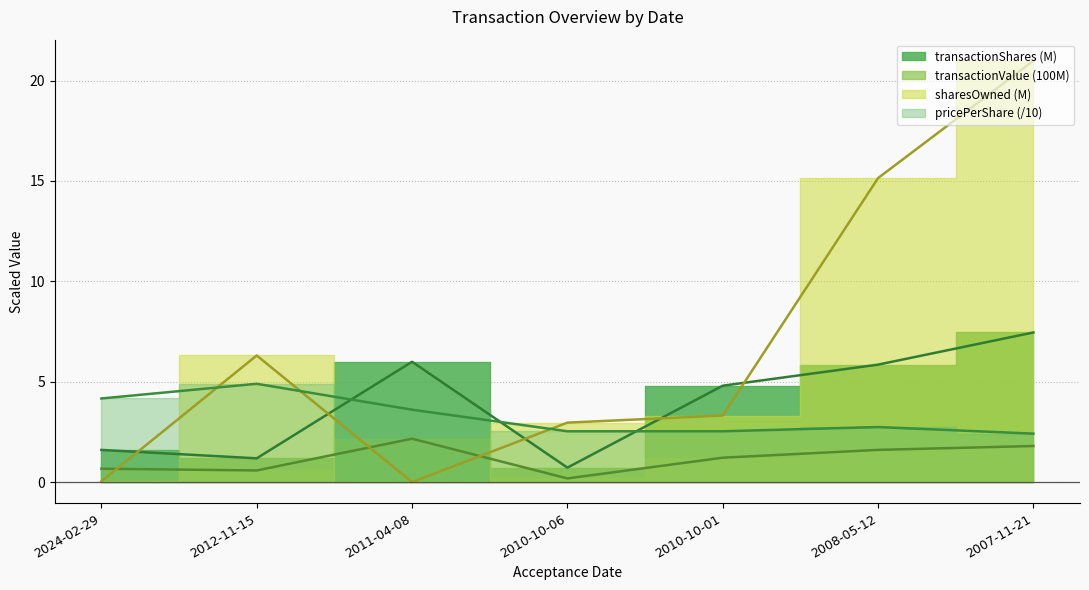

At which label is transactionPricePerShare closest to 3?

2008-05-12